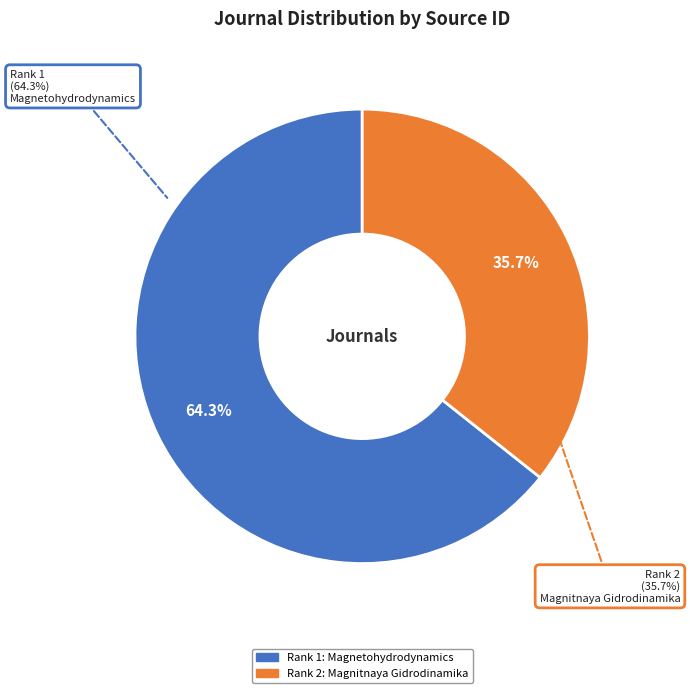

To the nearest percent, what portion does 1 represent?

64%